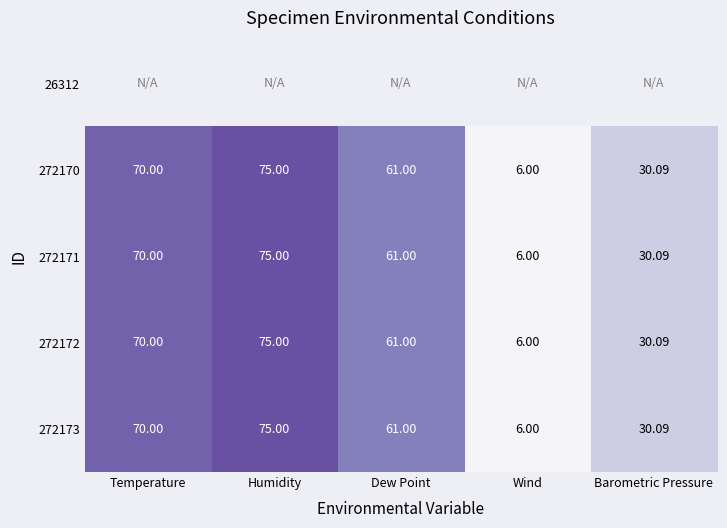

Between Dew Point and Humidity, which is larger?

Humidity